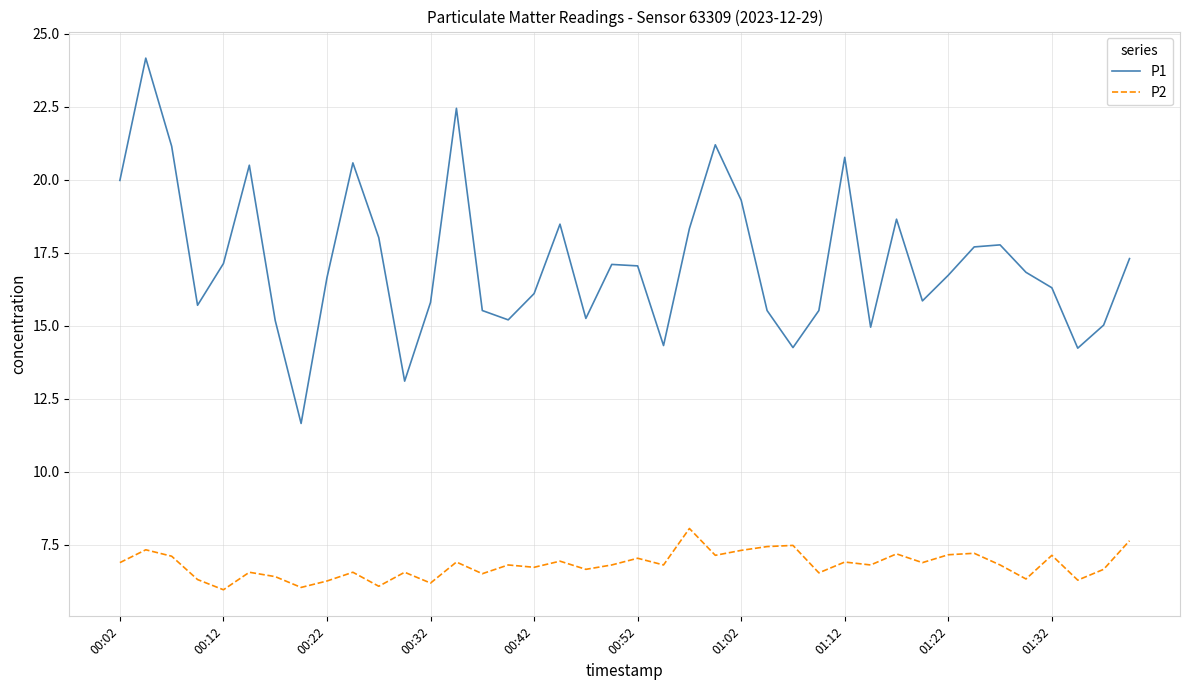

What are all the series names shown in the legend?

P1, P2